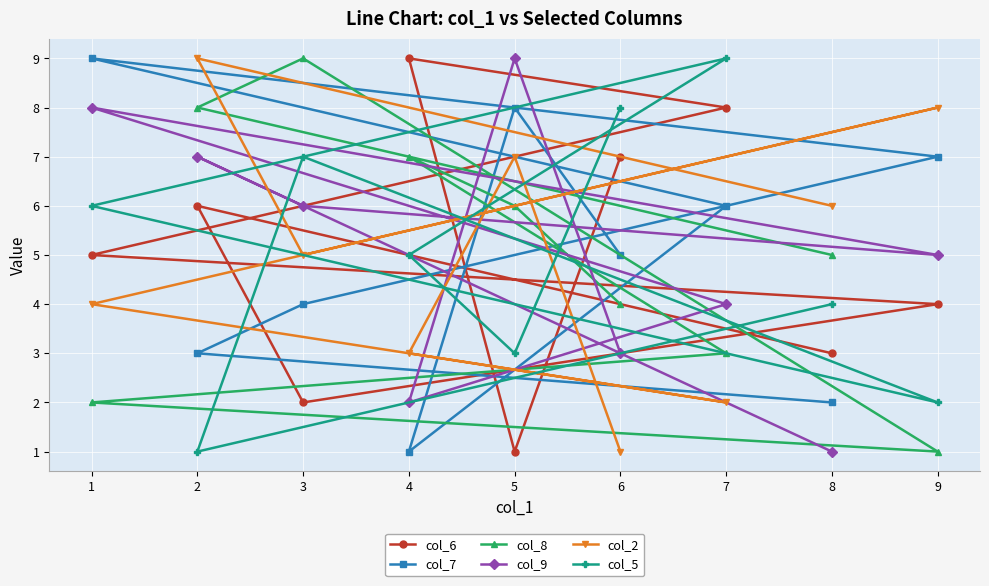

Reading right to left, transcribe all the data shown in this chart.

col_6: 9=4	8=3	7=8	6=7	5=1	4=9	3=2	2=6	1=5
col_7: 9=7	8=2	7=6	6=5	5=8	4=1	3=4	2=3	1=9
col_8: 9=1	8=5	7=3	6=4	5=6	4=7	3=9	2=8	1=2
col_9: 9=5	8=1	7=4	6=3	5=9	4=2	3=6	2=7	1=8
col_2: 9=8	8=6	7=2	6=1	5=7	4=3	3=5	2=9	1=4
col_5: 9=2	8=4	7=9	6=8	5=3	4=5	3=7	2=1	1=6